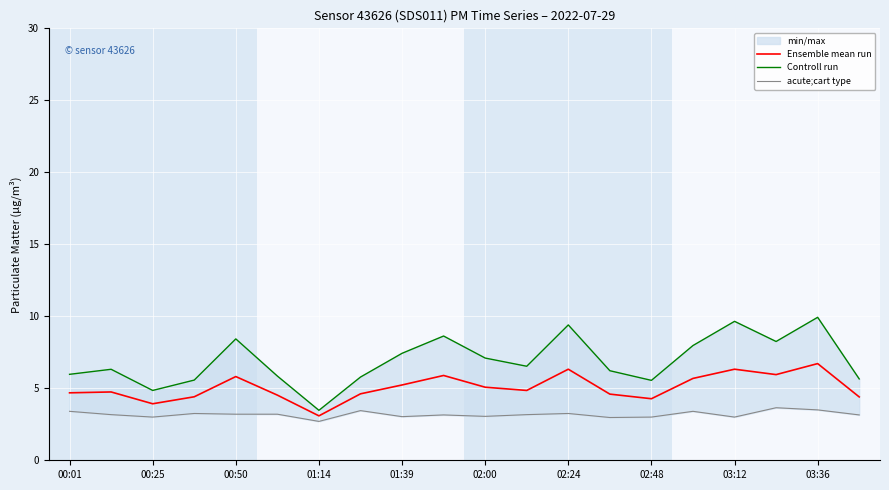

What is the lowest value of the Ensemble mean run series?

3.1